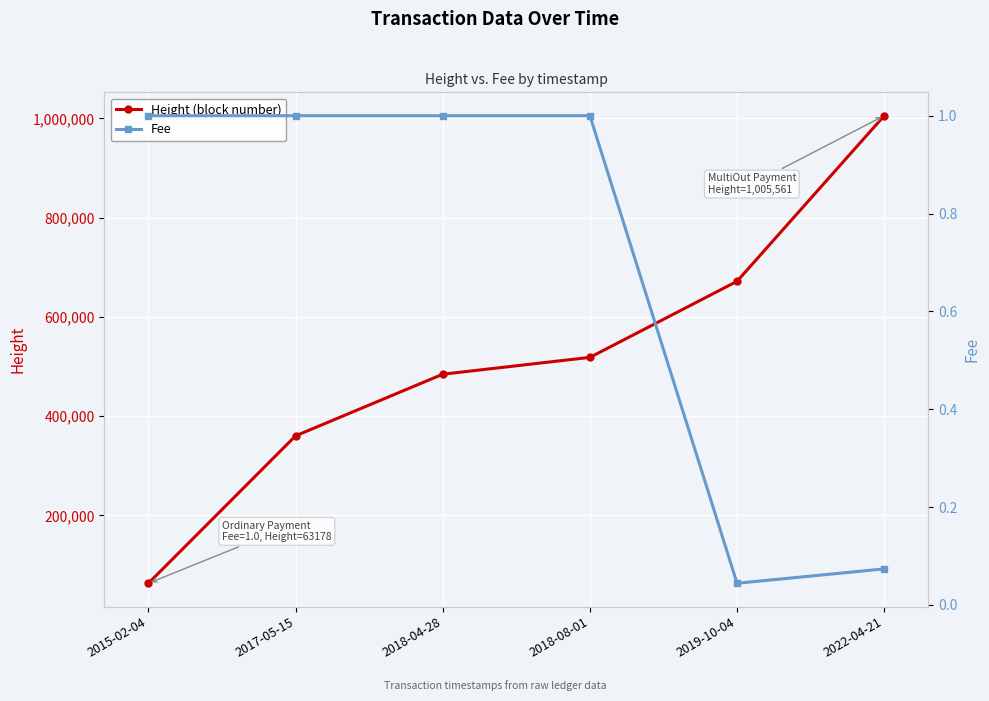

What is the value of the Fee point at the 2nd from the left?

1.0